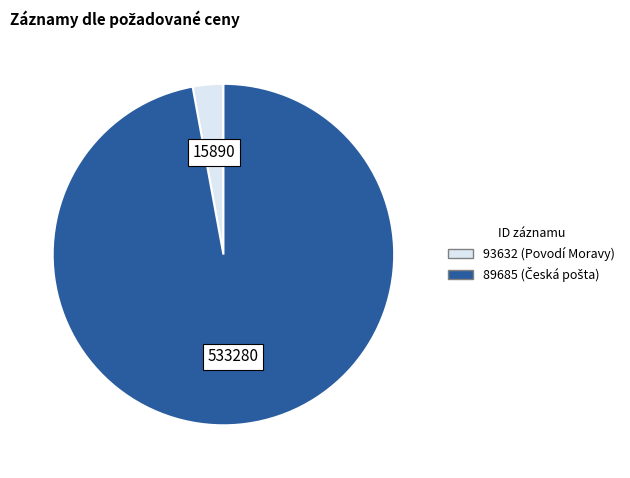

Which has a higher value, 93632 or 89685?

89685